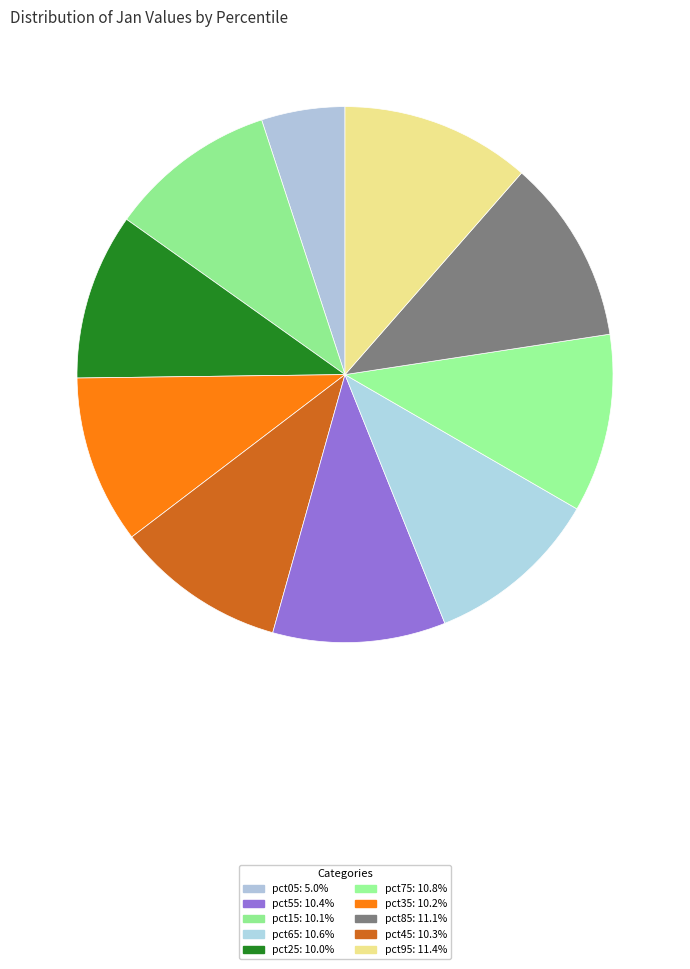

Which category has the biggest portion of the pie?

pct95